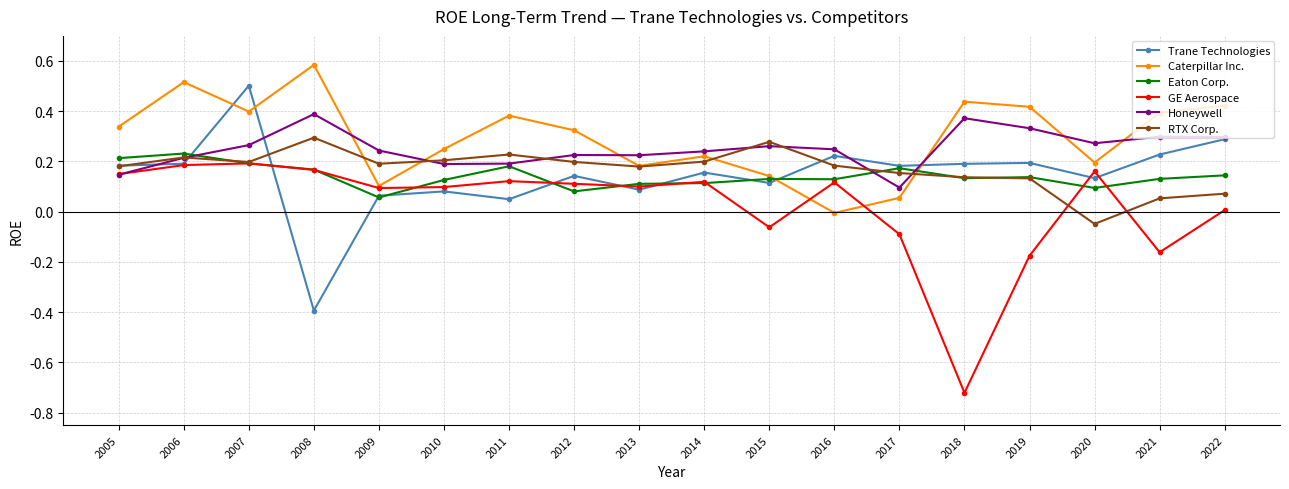

The Eaton Corp. series shows 0.1 at 2014. True or false?

True